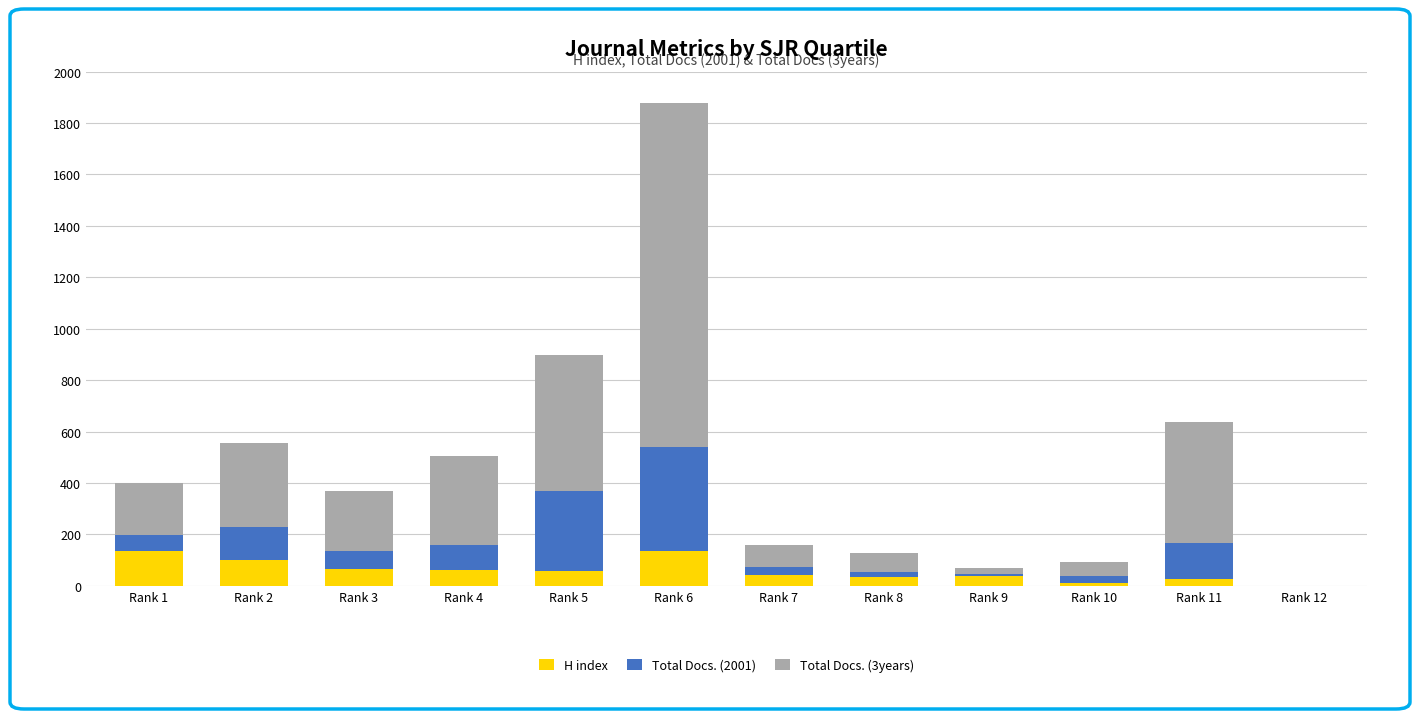

What is the highest value of the H index series?

137